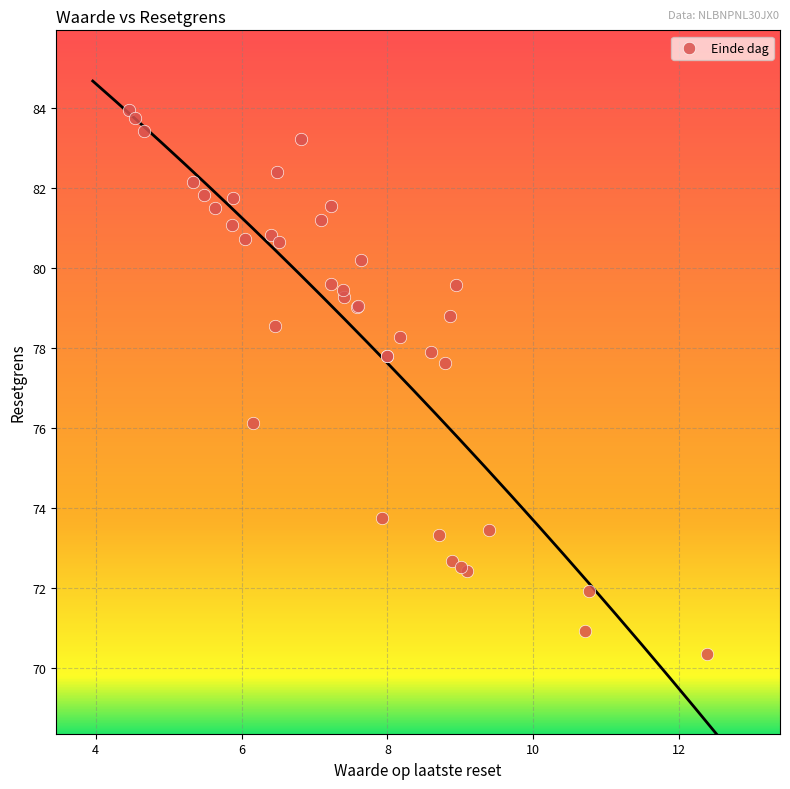

What Y value in the scatter plot is closest to 77?

77.6